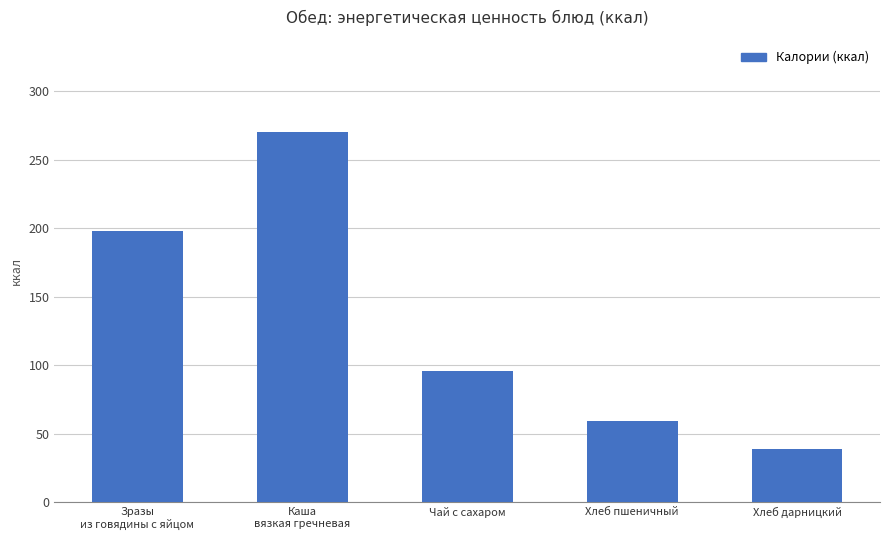

Reading left to right, what are all the values shown in this chart?

198	270	96	59	39